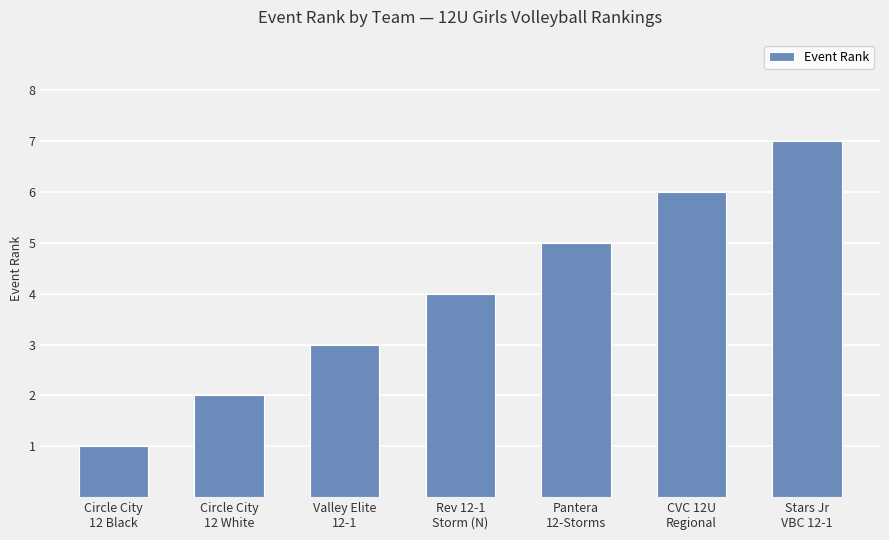

Rank the categories by value from lowest to highest.

Circle City
12 Black, Circle City
12 White, Valley Elite
12-1, Rev 12-1
Storm (N), Pantera
12-Storms, CVC 12U
Regional, Stars Jr
VBC 12-1